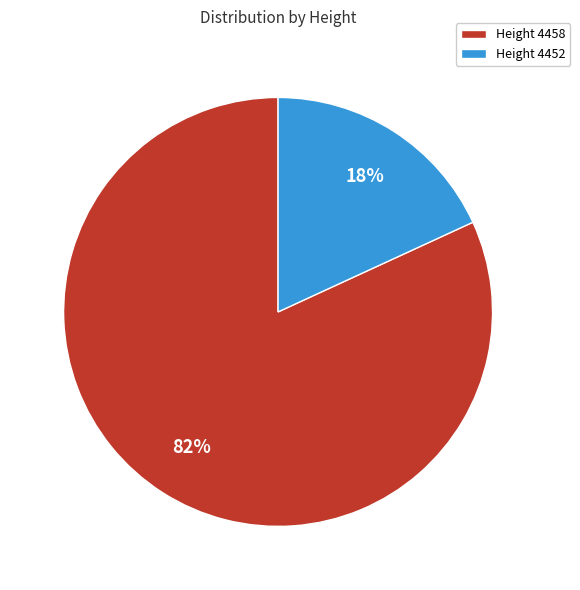

Rank the categories by value from lowest to highest.

Height 4452, Height 4458